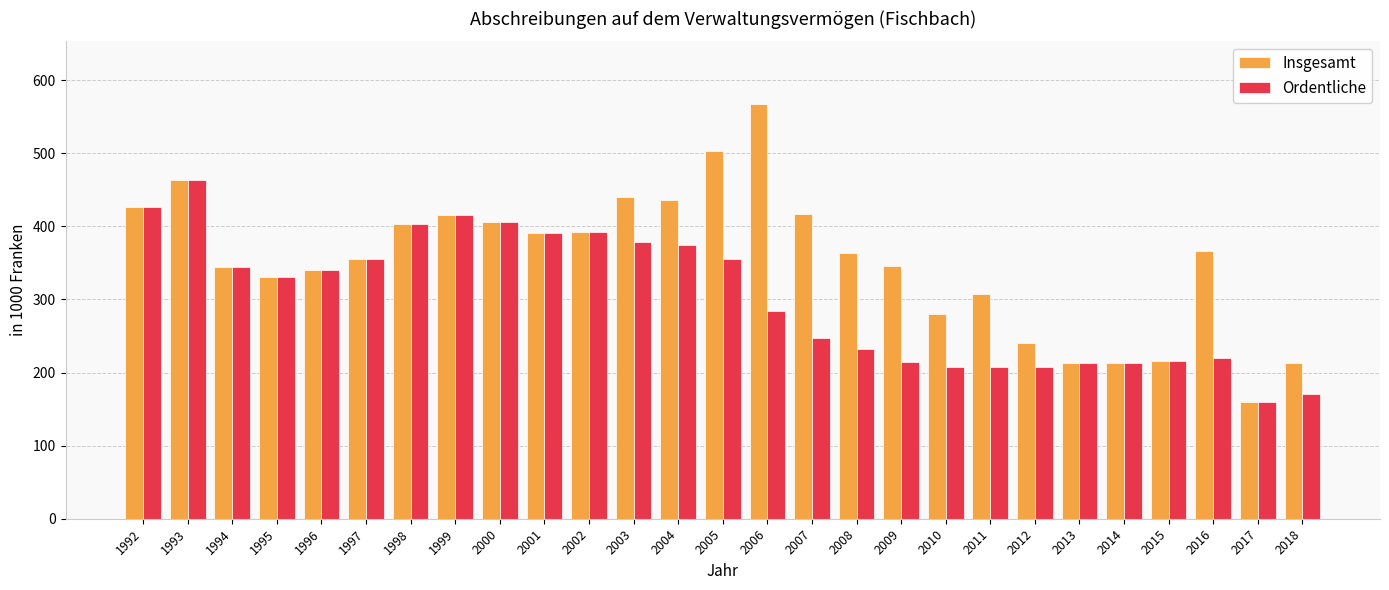

How many data points does each series have?

27